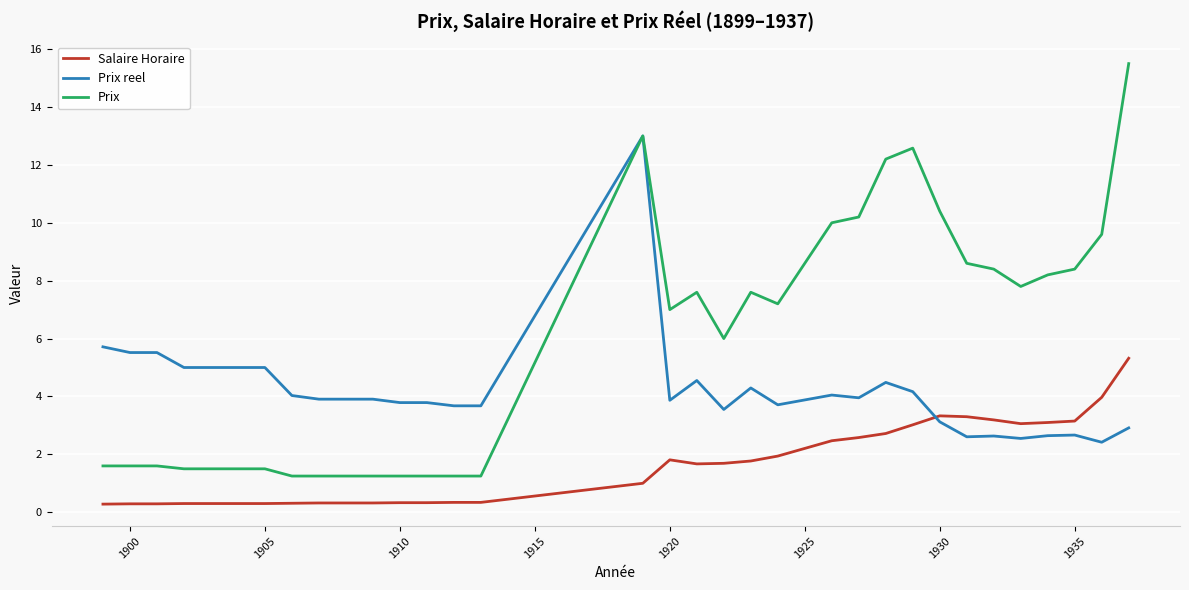

List the series in order of their peak value, highest first.

Prix, Prix reel, Salaire Horaire